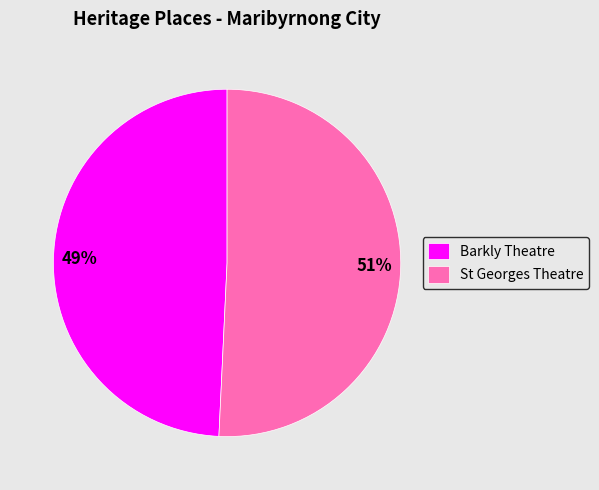

The St Georges Theatre slice represents 51% of the pie. True or false?

True